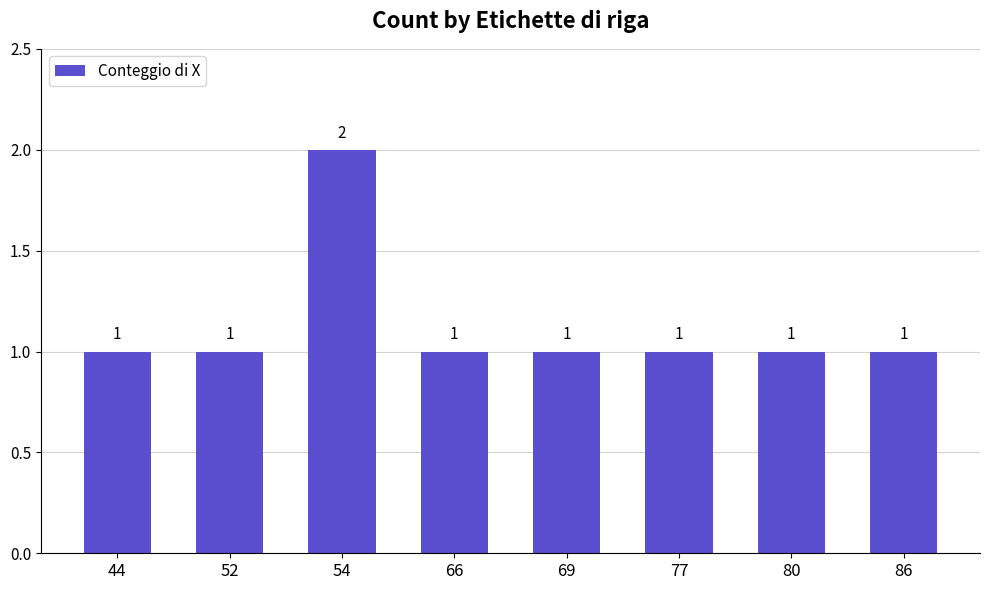

What is the smallest value displayed?

1